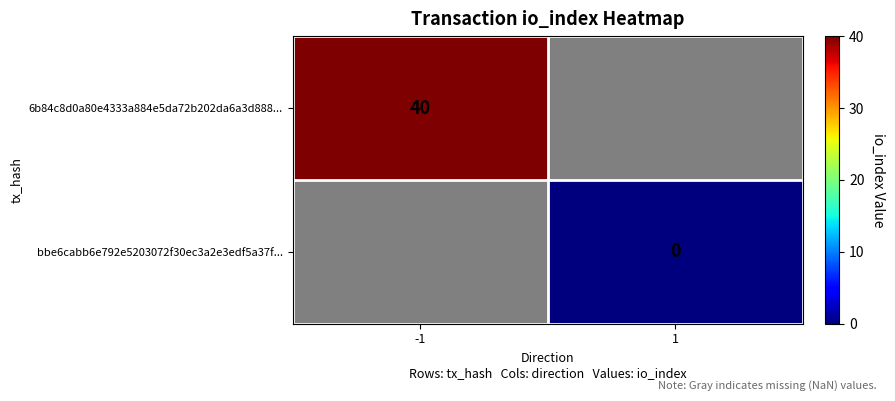

The value of 6b84c8d0a80e4333a884e5da72b202da6a3d888... at -1 is 56. True or false?

False